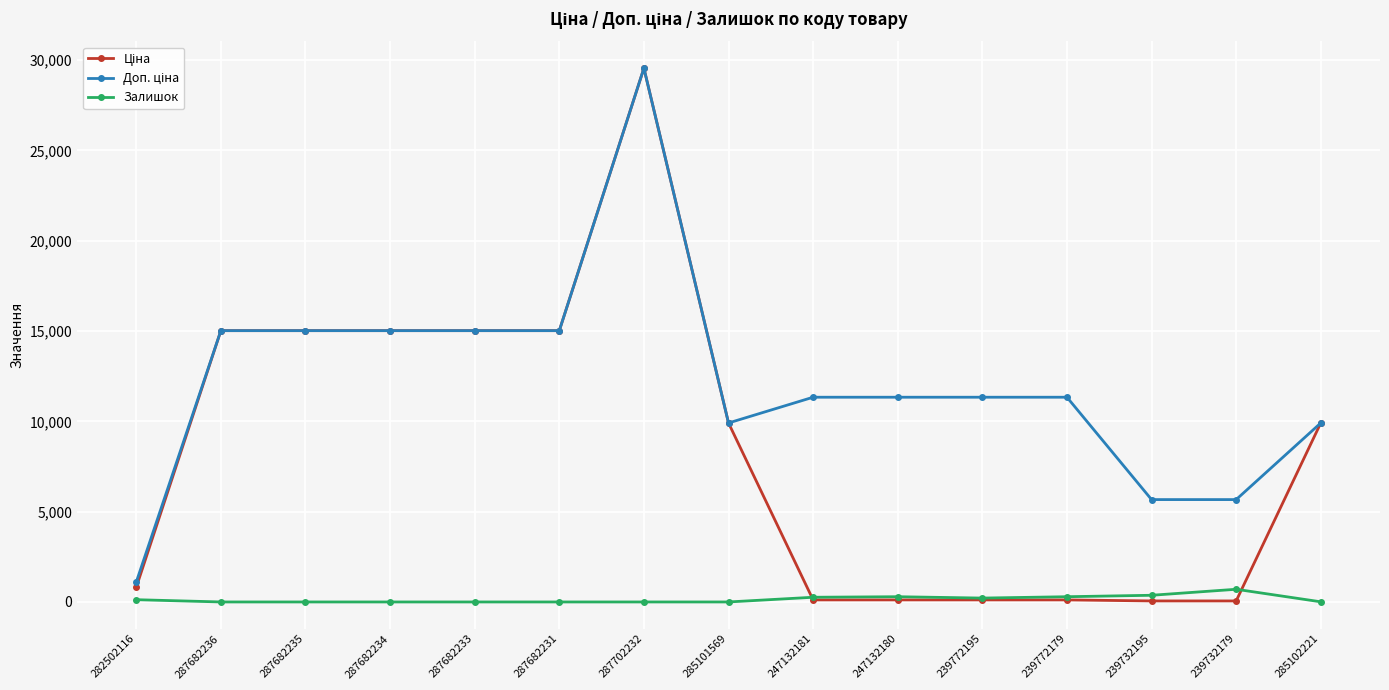

At which category is the sum across all series the highest?

287702232